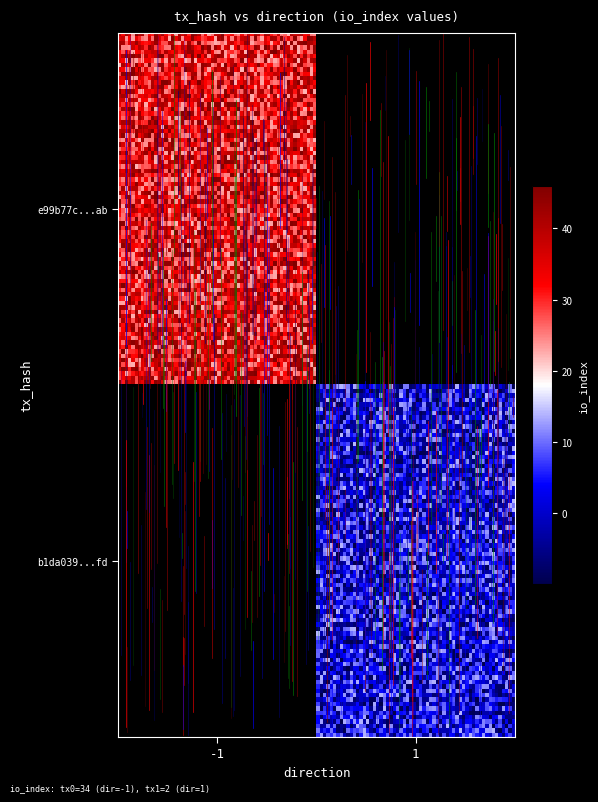

Count the number of data series in this chart.

2